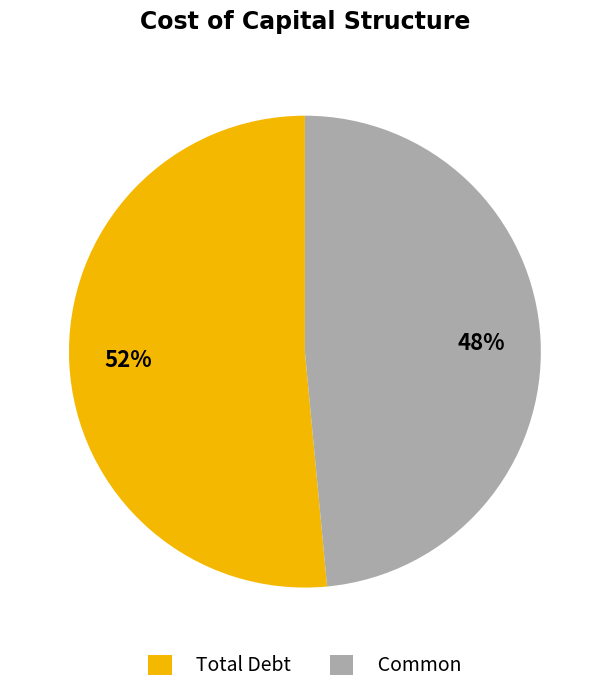

Rank the categories by value from lowest to highest.

Common, Total Debt